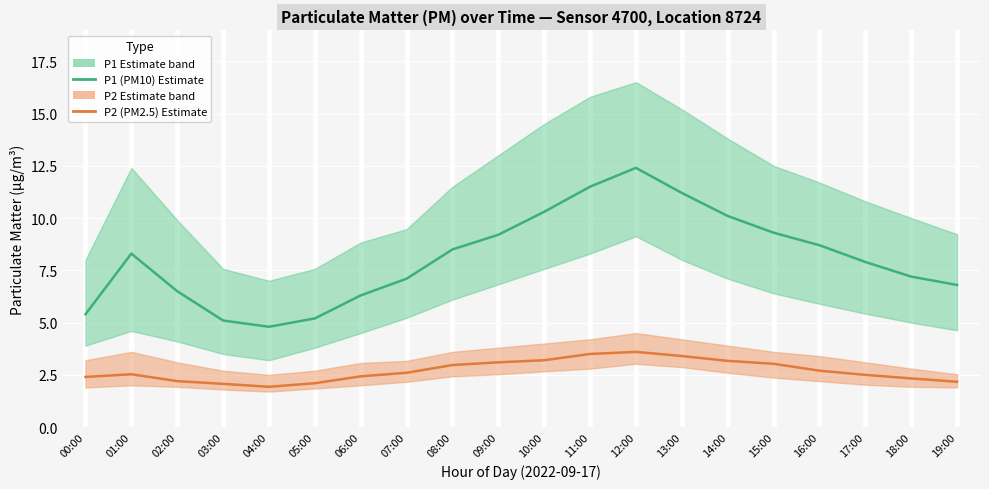

What are all the series names shown in the legend?

P1 (PM10), P2 (PM2.5)